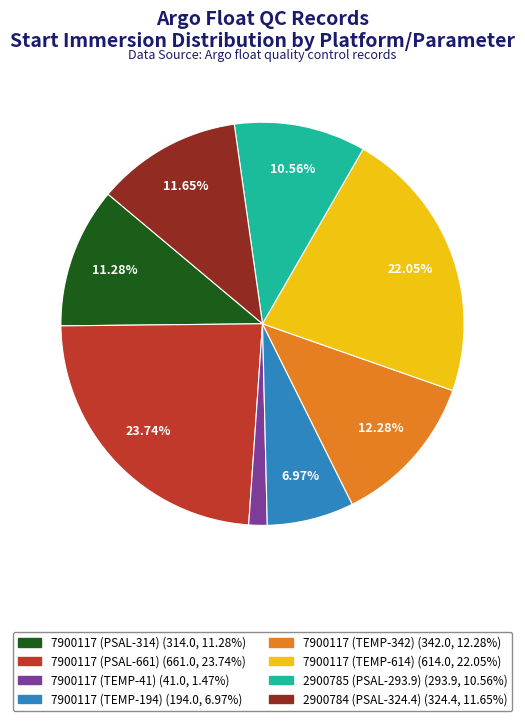

Approximately how many times larger is the value at 2900784 (PSAL-324.4) compared to 7900117 (TEMP-342)?

0.9